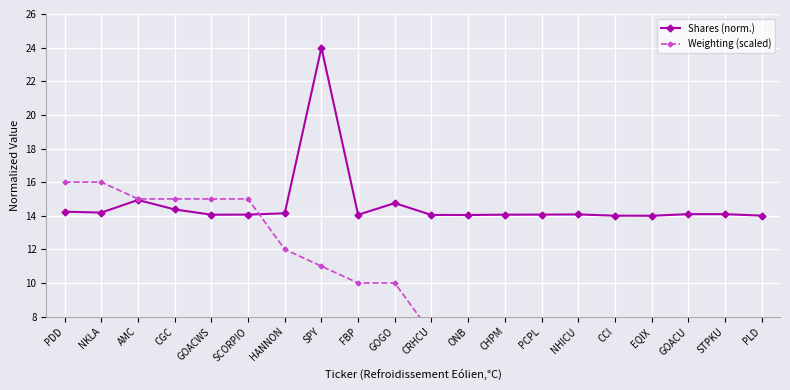

What is the difference between the second highest and minimum values in the Weighting (scaled) series?

18.0